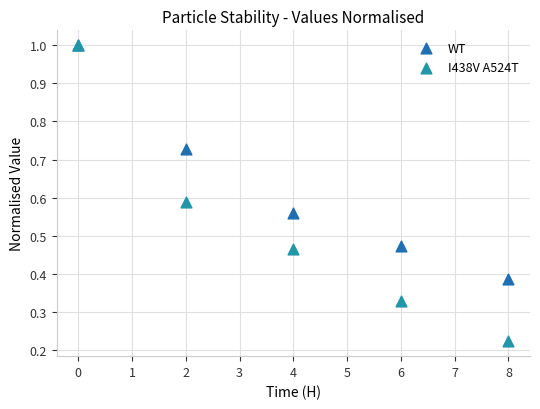

What are all the series names shown in the legend?

WT, I438V A524T